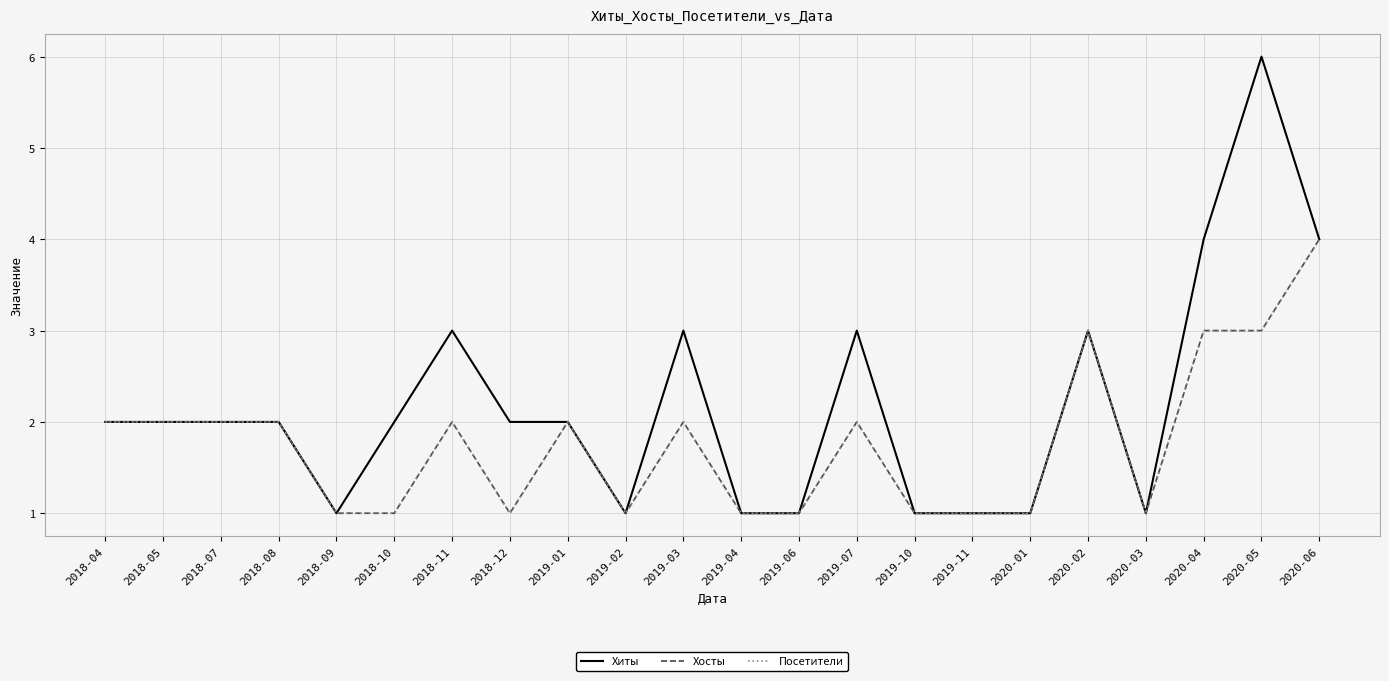

Reading right to left, extract all data points from this chart.

Хиты: 2020-06=4	2020-05=6	2020-04=4	2020-03=1	2020-02=3	2020-01=1	2019-11=1	2019-10=1	2019-07=3	2019-06=1	2019-04=1	2019-03=3	2019-02=1	2019-01=2	2018-12=2	2018-11=3	2018-10=2	2018-09=1	2018-08=2	2018-07=2	2018-05=2	2018-04=2
Хосты: 2020-06=4	2020-05=3	2020-04=3	2020-03=1	2020-02=3	2020-01=1	2019-11=1	2019-10=1	2019-07=2	2019-06=1	2019-04=1	2019-03=2	2019-02=1	2019-01=2	2018-12=1	2018-11=2	2018-10=1	2018-09=1	2018-08=2	2018-07=2	2018-05=2	2018-04=2
Посетители: 2020-06=4	2020-05=3	2020-04=3	2020-03=1	2020-02=3	2020-01=1	2019-11=1	2019-10=1	2019-07=2	2019-06=1	2019-04=1	2019-03=2	2019-02=1	2019-01=2	2018-12=1	2018-11=2	2018-10=1	2018-09=1	2018-08=2	2018-07=2	2018-05=2	2018-04=2